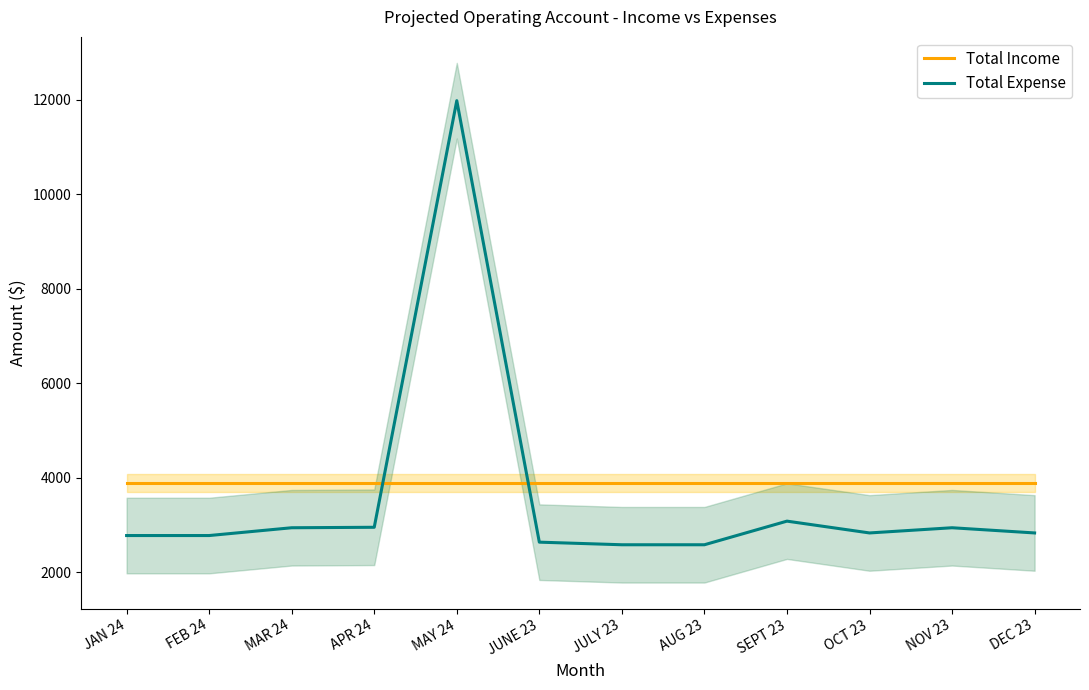

Reading left to right, list all the values displayed in this chart.

Total Income: 3886	3886	3886	3886	3886	3886	3886	3886	3886	3886	3886	3886
Total Expense: 2773	2773	2938	2948	11978	2633	2578	2578	3078	2828	2938	2828